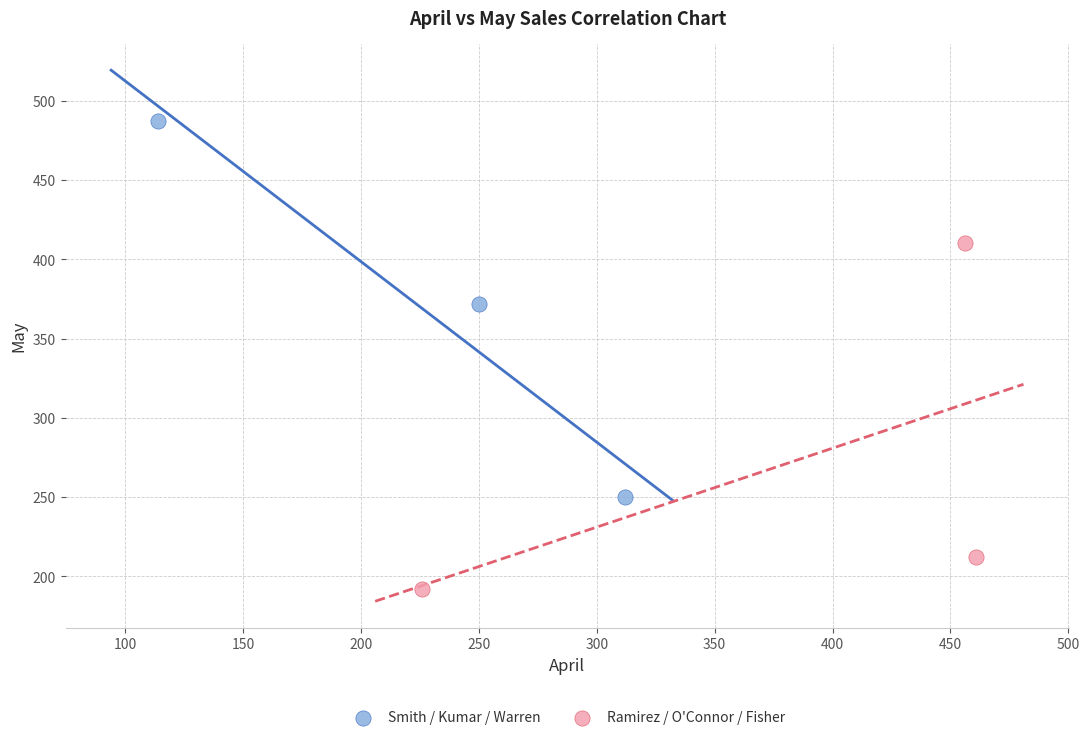

Which series has the widest spread of Y values?

Smith / Kumar / Warren